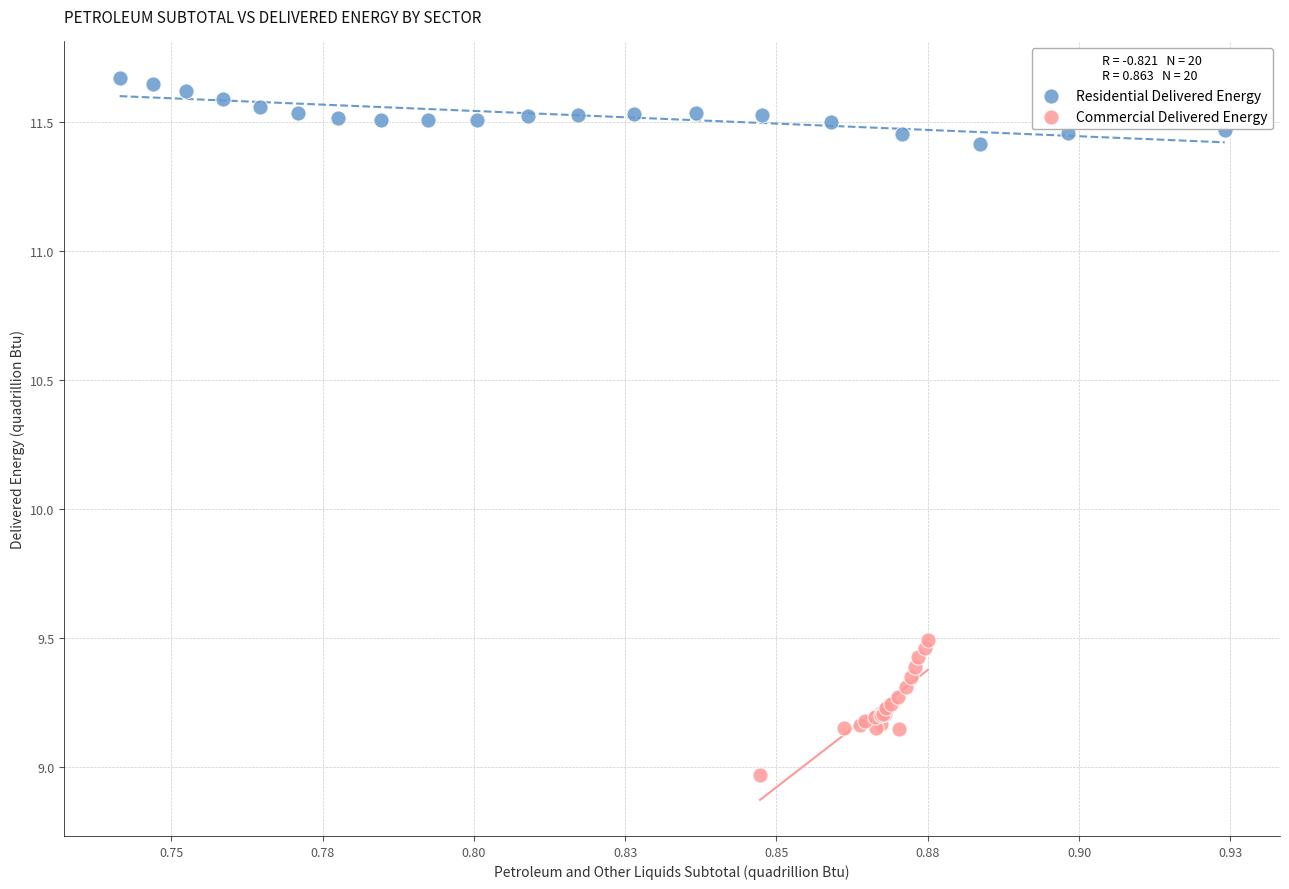

Which series contains the highest Y value?

Residential Delivered Energy